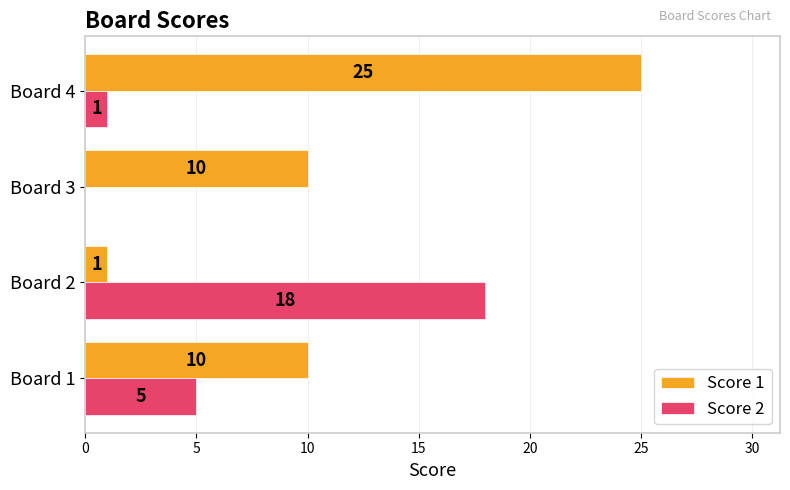

Is it true that Score 2 equals -9 at Board 3?

False